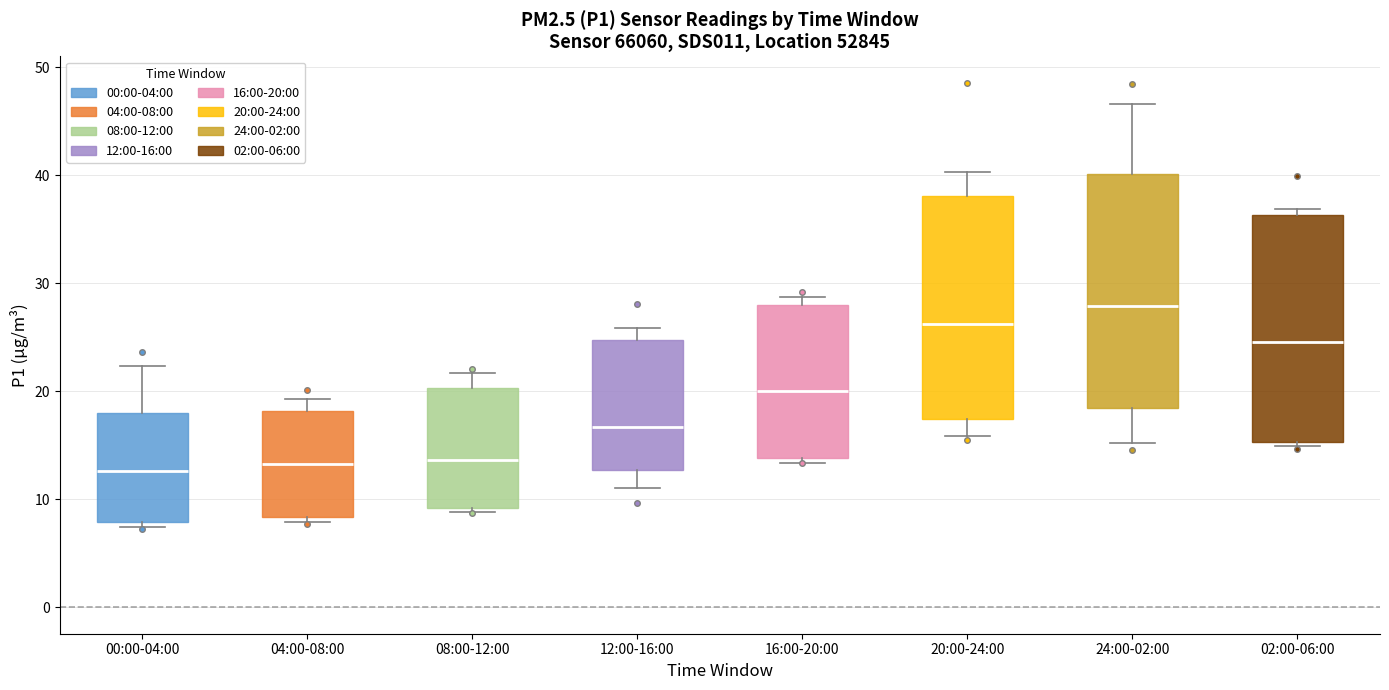

Where is the upper edge of the box for 00:00-04:00 on the y-axis? The values are not printed on the chart, so give them approximately, as read against the axis.

18